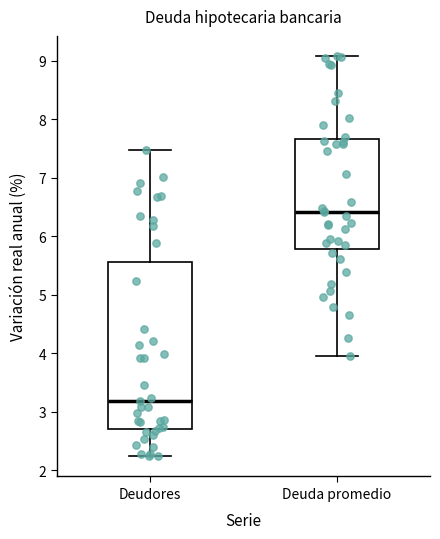

Reading left to right, transcribe this box plot: for each box, give where its median line is, the range the box spans, and where its two whiskers end, as read against the y-axis. The values are not printed on the chart, so give them approximately, as read against the axis.

Deudores: median 3.2, box 2.7 to 5.6, whiskers 2.2 to 7.5
Deuda promedio: median 6.4, box 5.8 to 7.7, whiskers 3.9 to 9.1